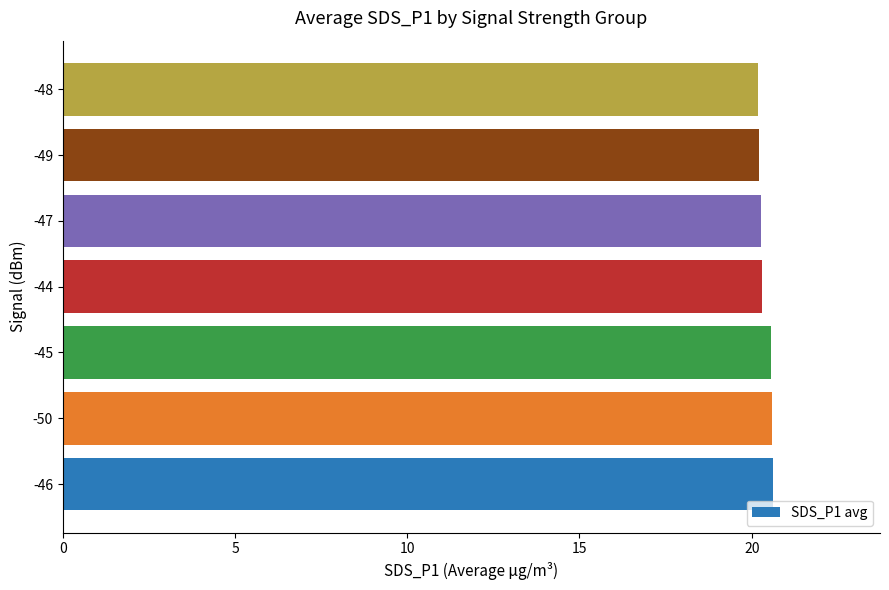

What is the difference between the maximum and minimum values?

0.5